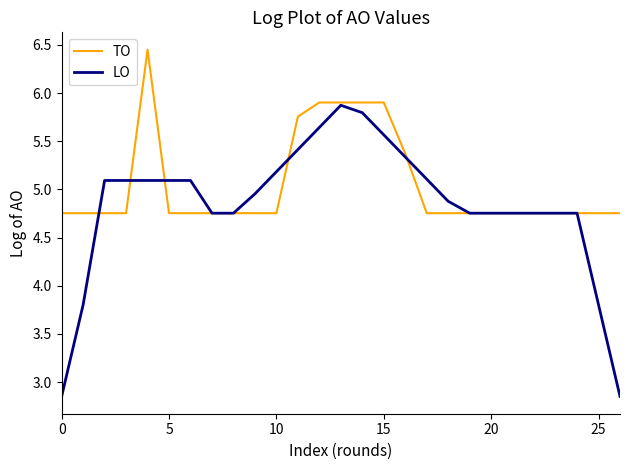

Which series has the largest total across all categories?

TO